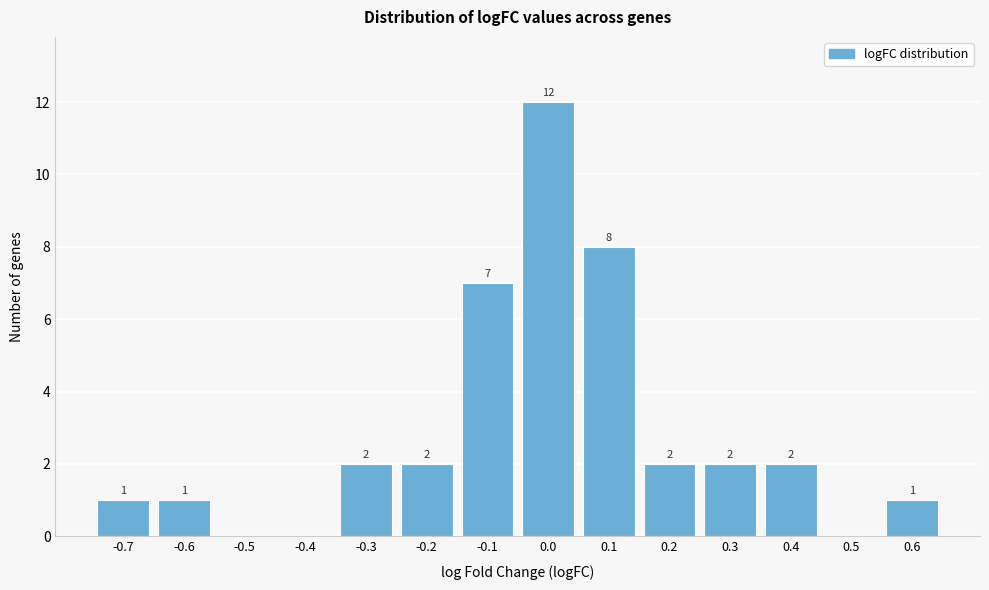

Reading left to right, what are all the values shown in this chart?

-0.7=1	-0.6=1	-0.5=0	-0.4=0	-0.3=2	-0.2=2	-0.1=7	0.0=12	0.1=8	0.2=2	0.3=2	0.4=2	0.5=0	0.6=1